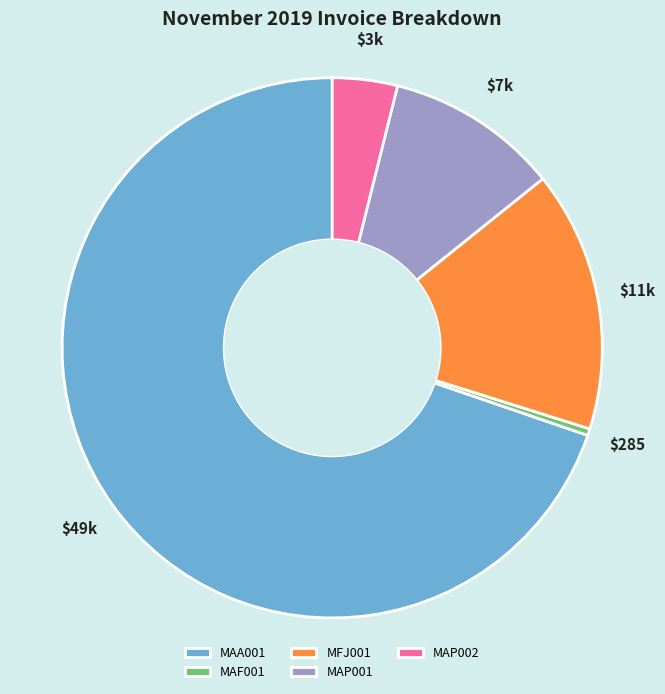

Is there any slice that represents more than half of the pie?

Yes